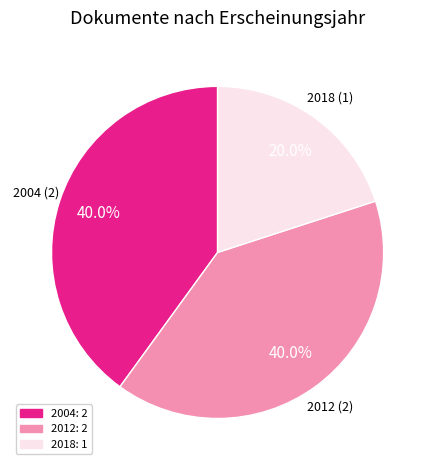

Does any single category account for the majority?

No